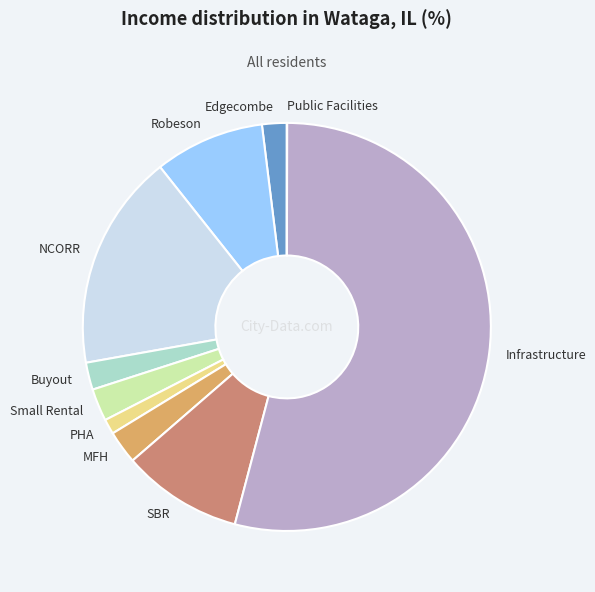

Does Small Rental account for over 50% of the chart?

No